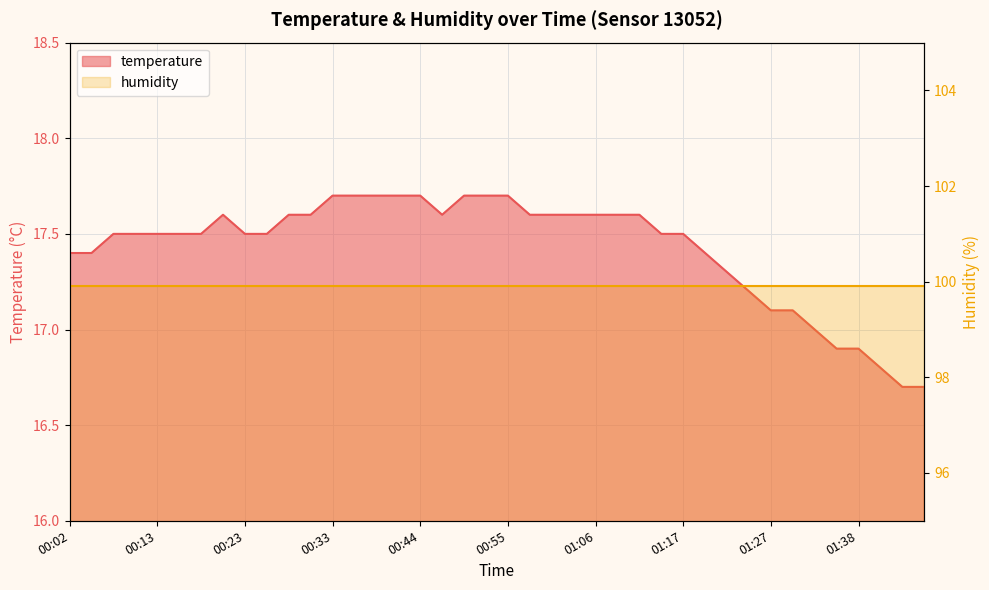

What is the label of the 2nd point from the left?

00:05